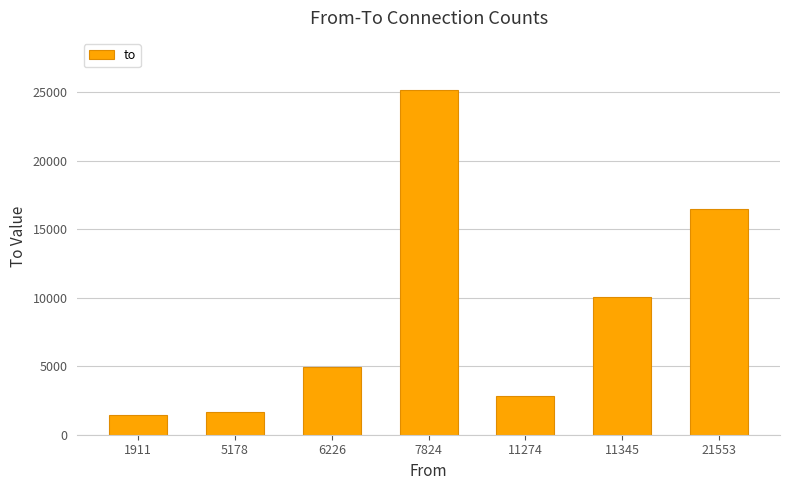

At which label does the data first exceed 4956?

6226